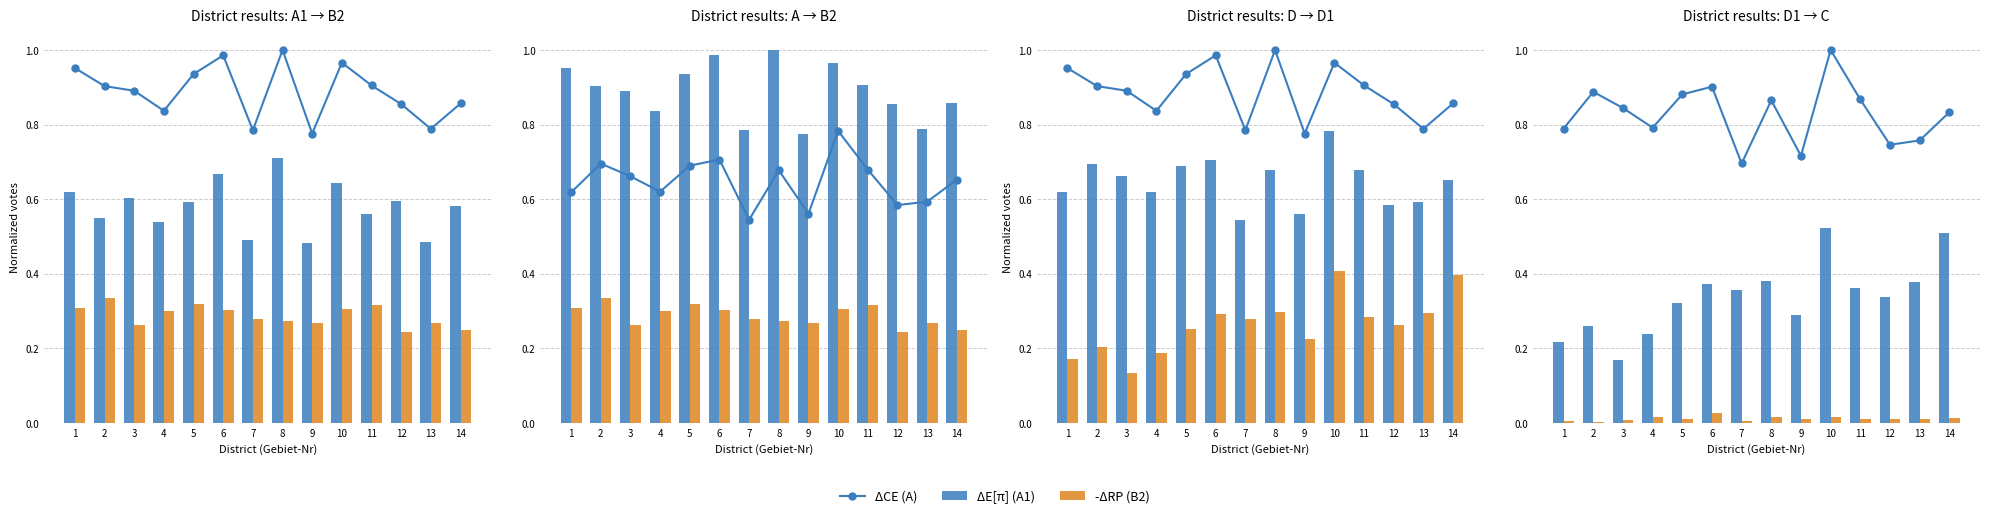

Does the chart contain any negative values?

No